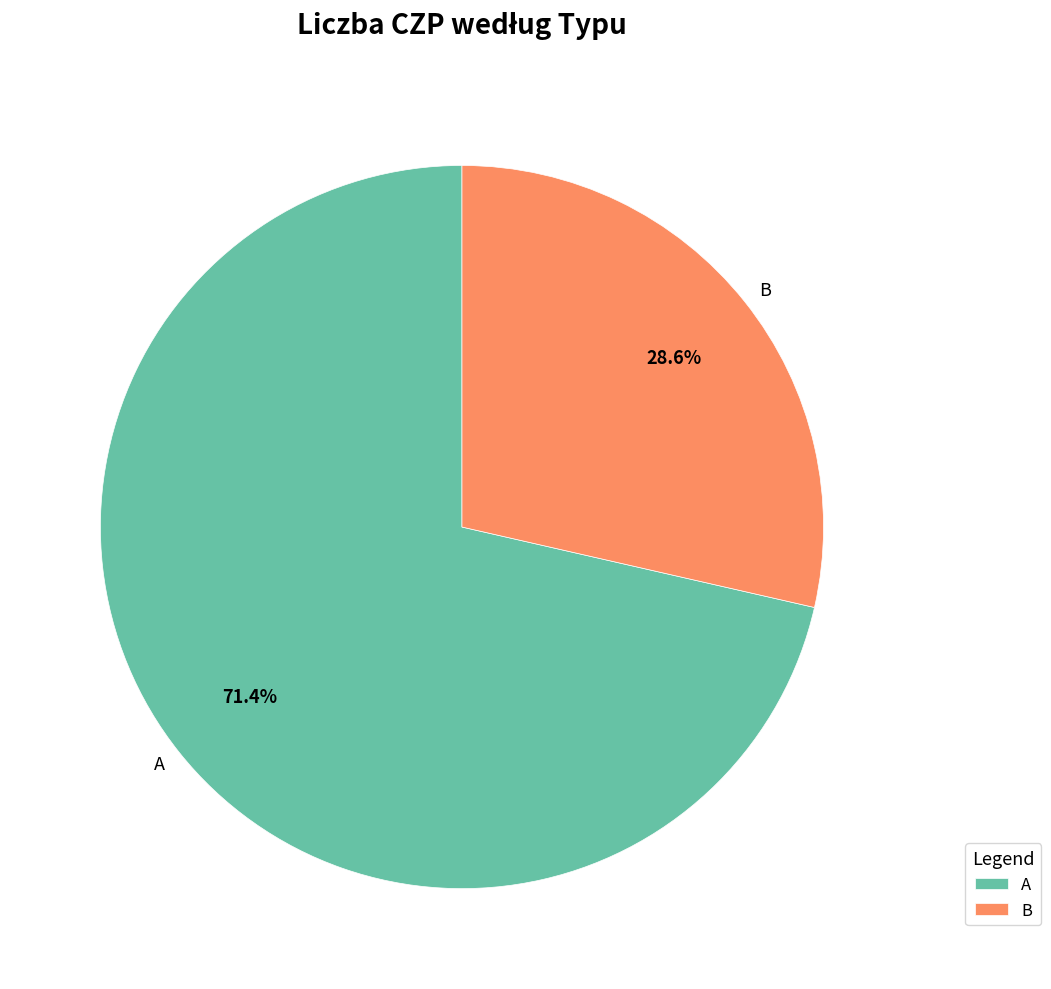

What is the largest slice in the pie chart?

A